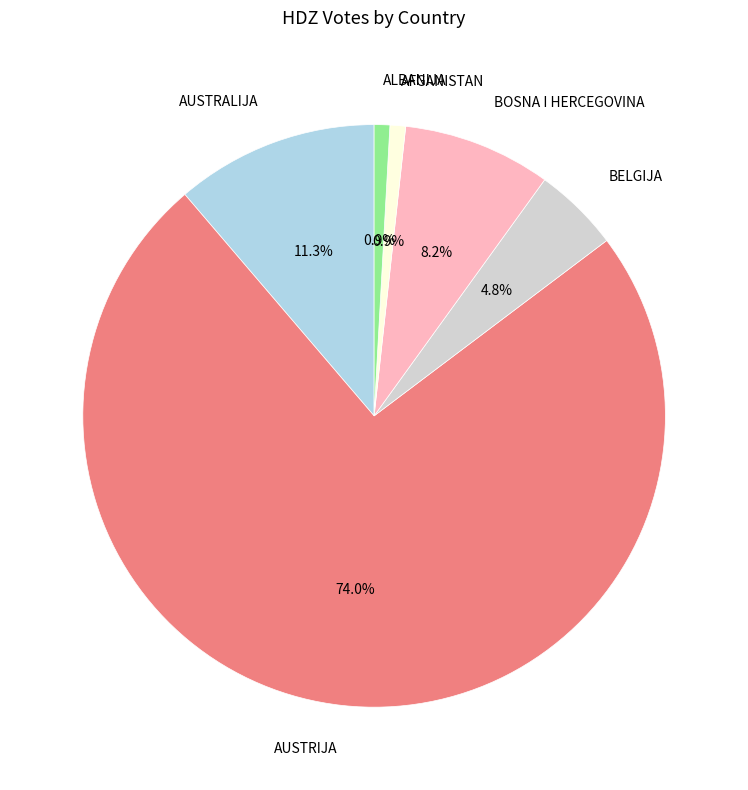

Is there any slice that represents more than half of the pie?

Yes